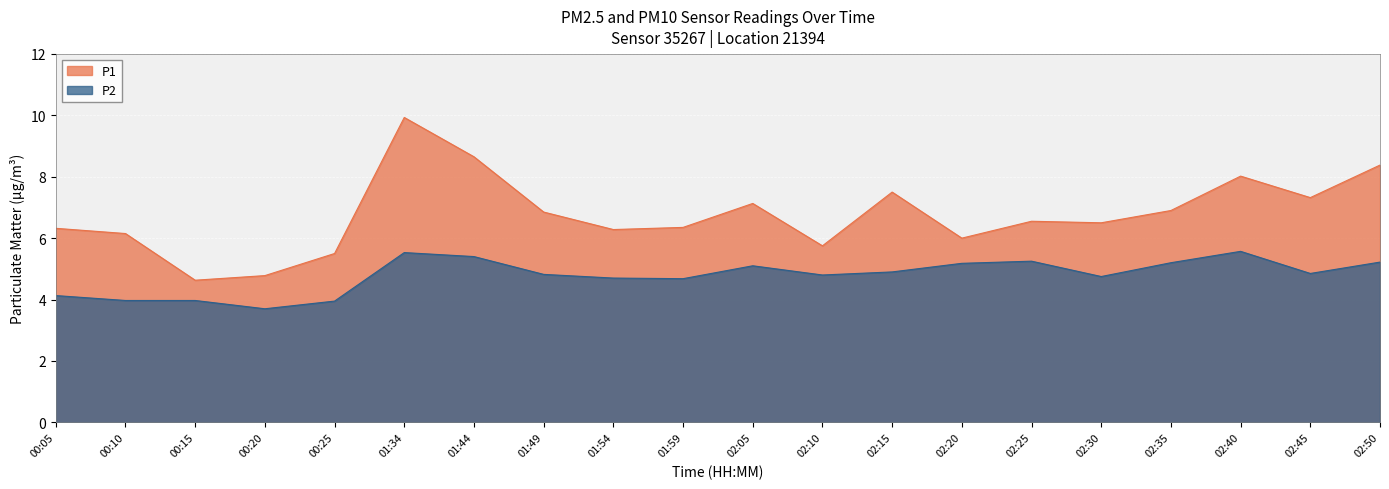

True or false: P1 and P2 intersect in this chart.

False